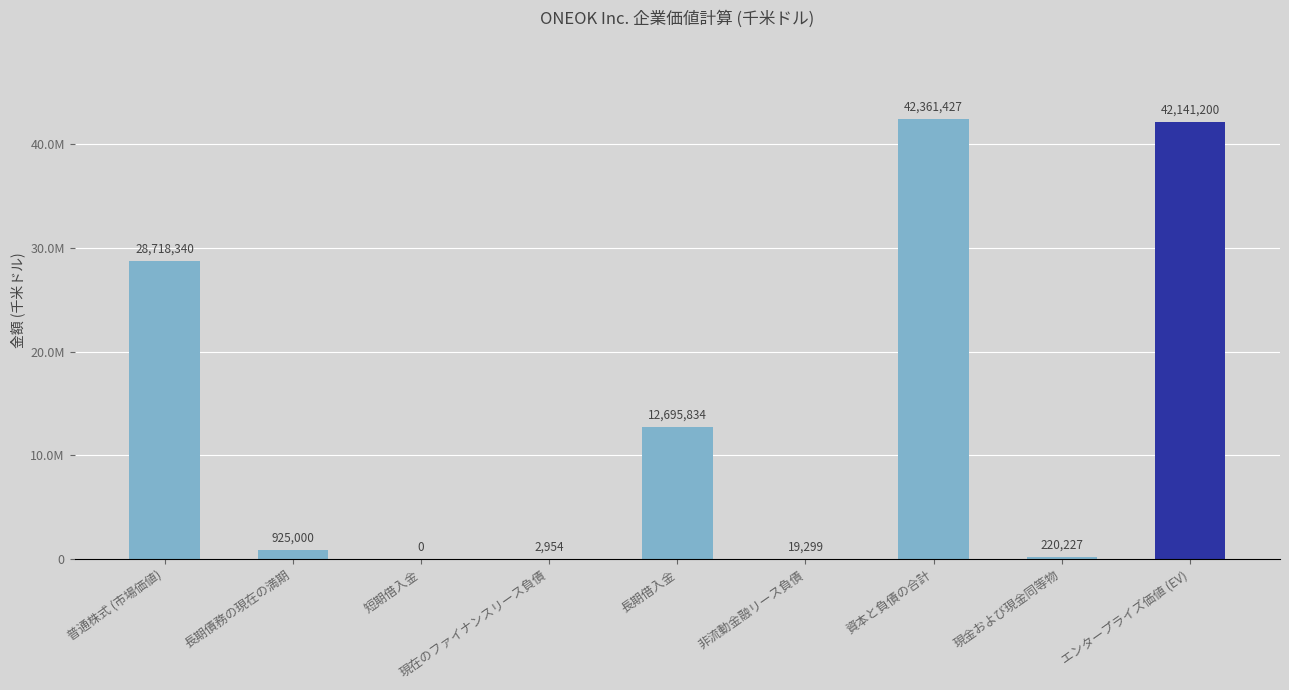

Reading right to left, extract all data points from this chart.

42141200	220227	42361427	19299	12695834	2954	0	925000	28718340